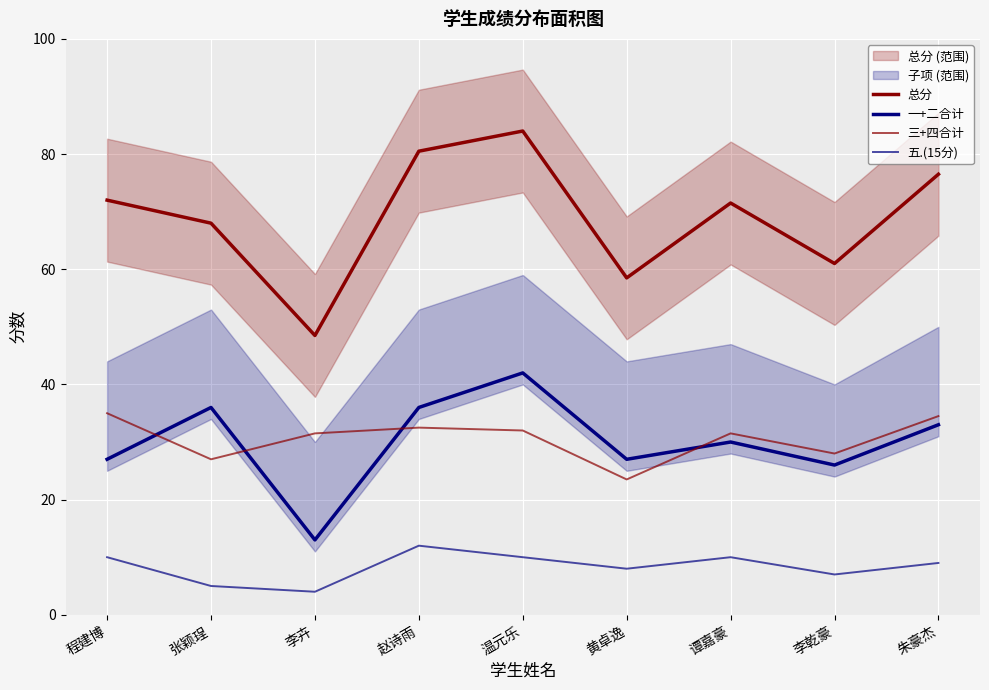

How many categories are shown in the chart?

9